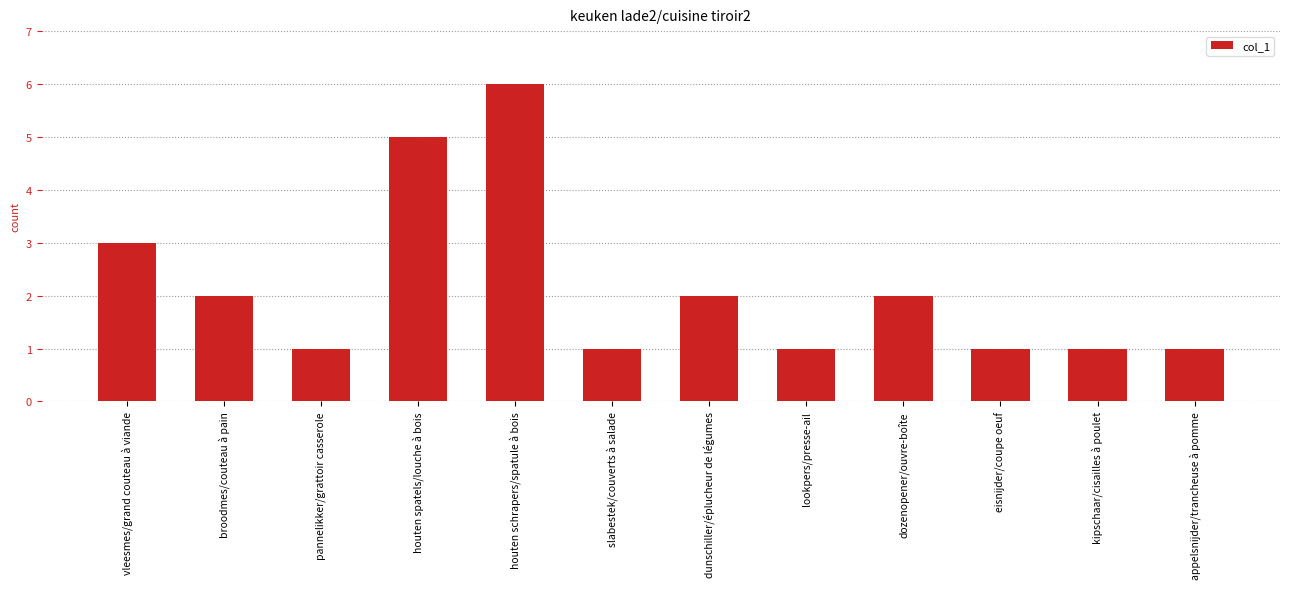

Are the bars grouped side by side (vs. stacked)?

No